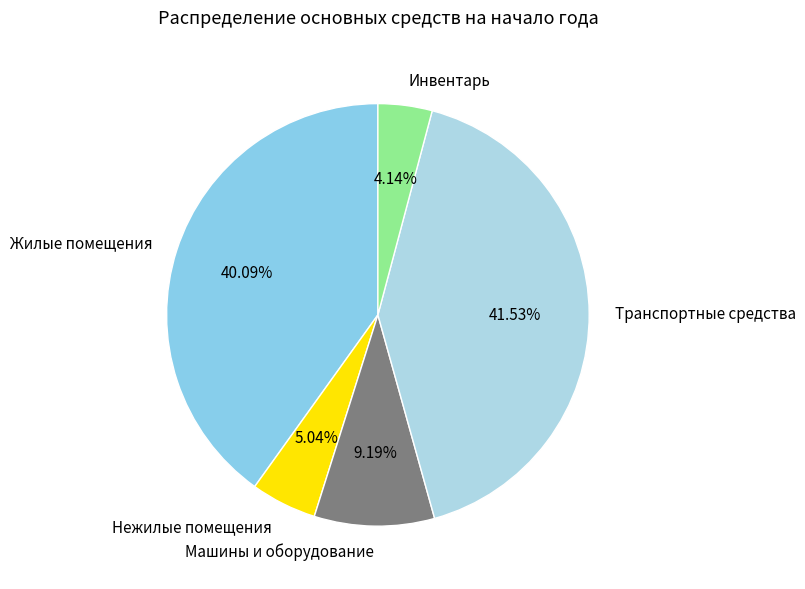

Which has a higher value, Нежилые помещения or Машины и оборудование?

Машины и оборудование